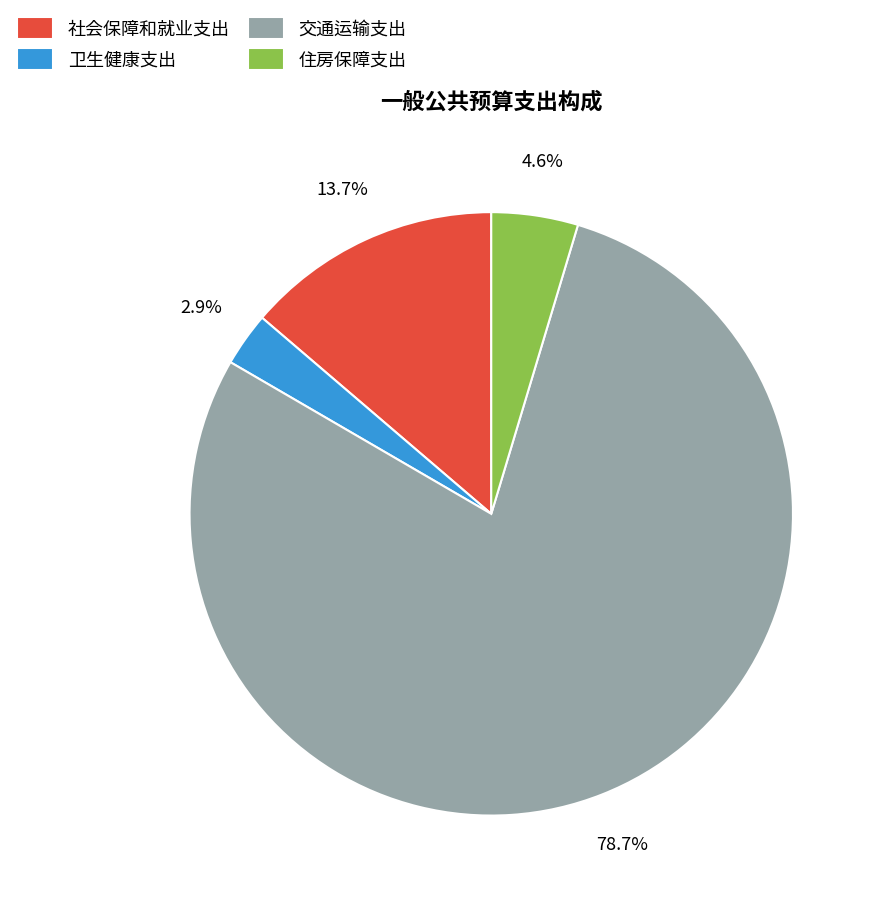

Approximately how many times larger is the value at 卫生健康支出 compared to 住房保障支出?

0.6